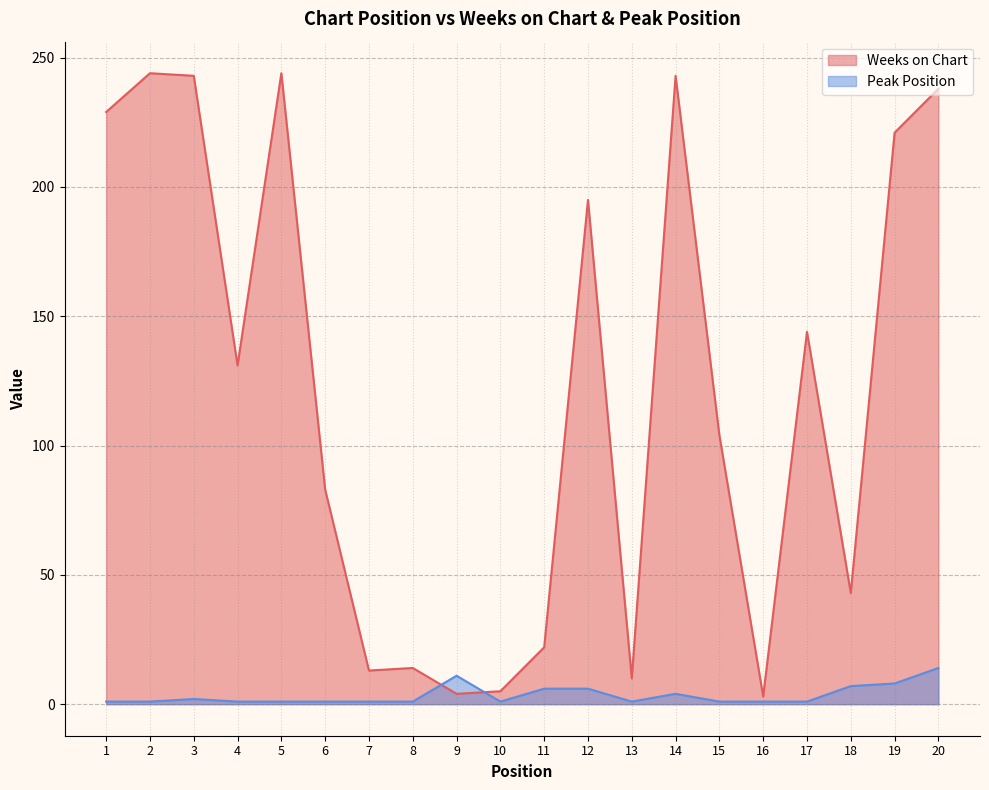

Which has a higher value, 2 or 8?

2